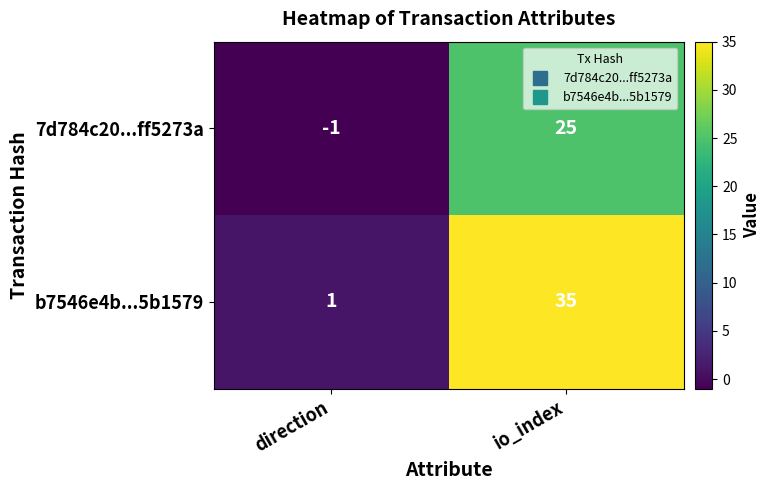

The b7546e4b...5b1579 series shows 35 at io_index. True or false?

True